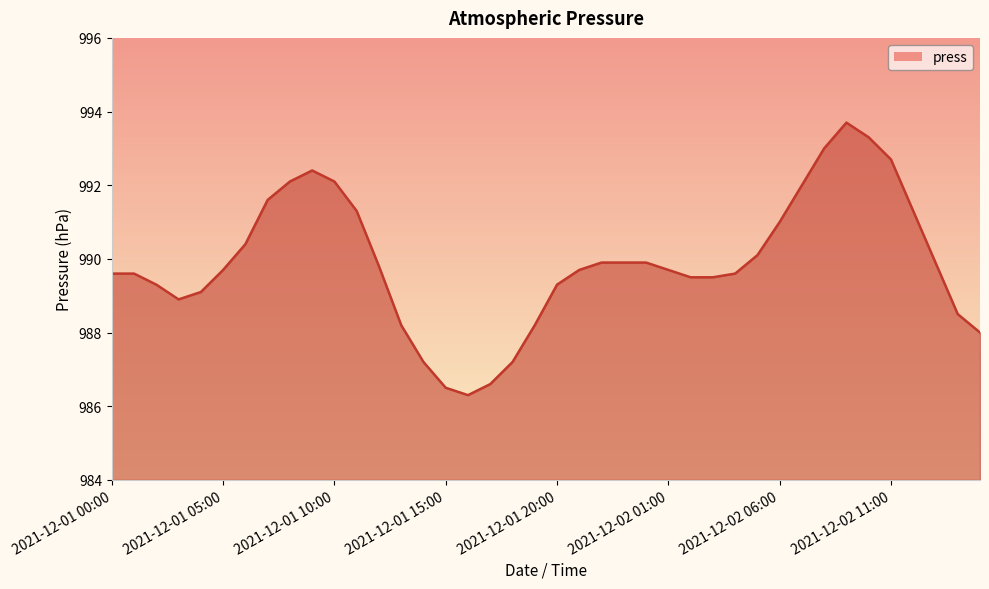

What is the difference between the maximum and minimum values?

7.4